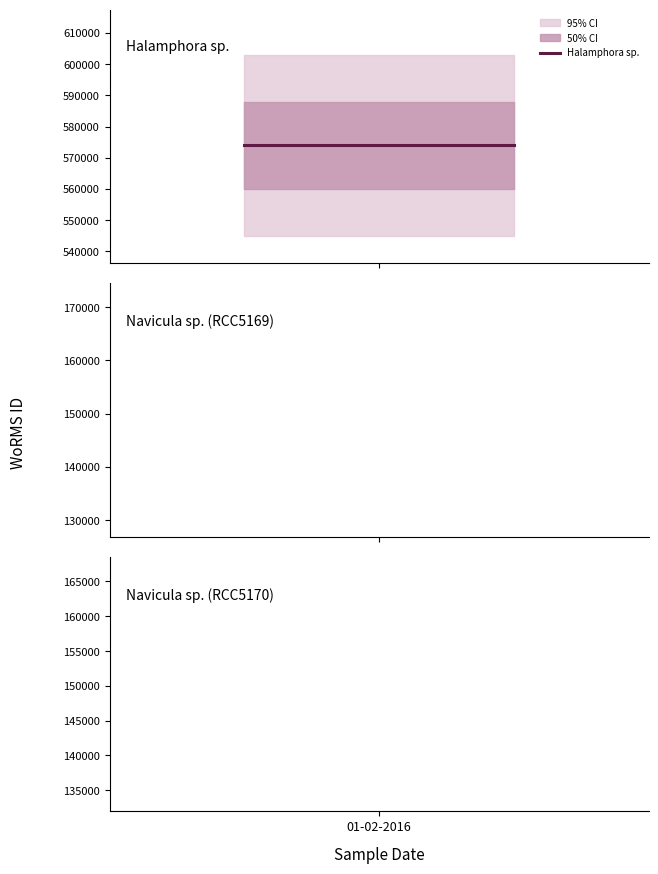

What is the label of the 3rd point from the right?

01-02-2016